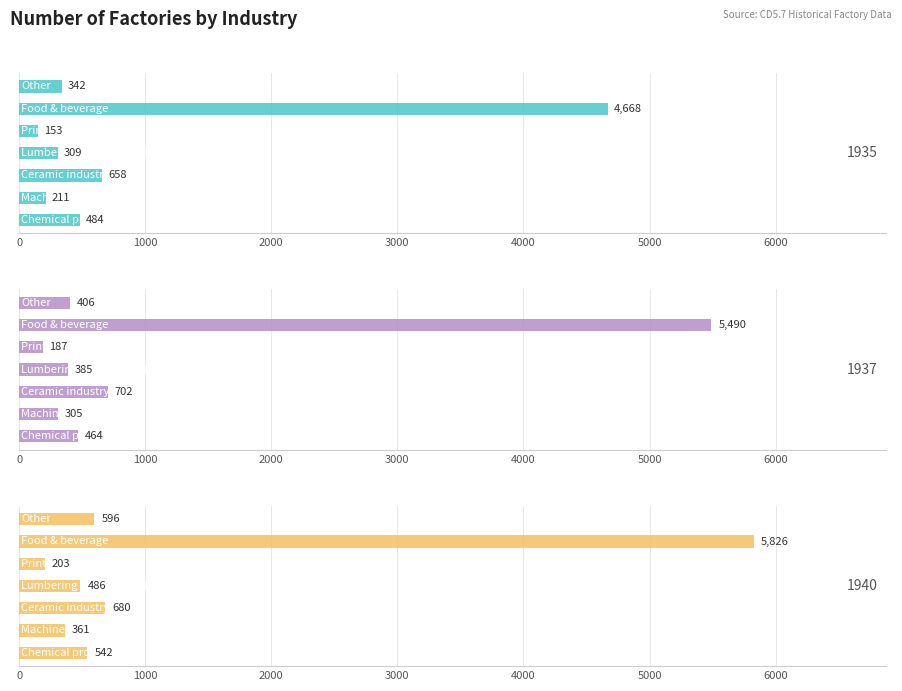

How many groups of bars are there?

7